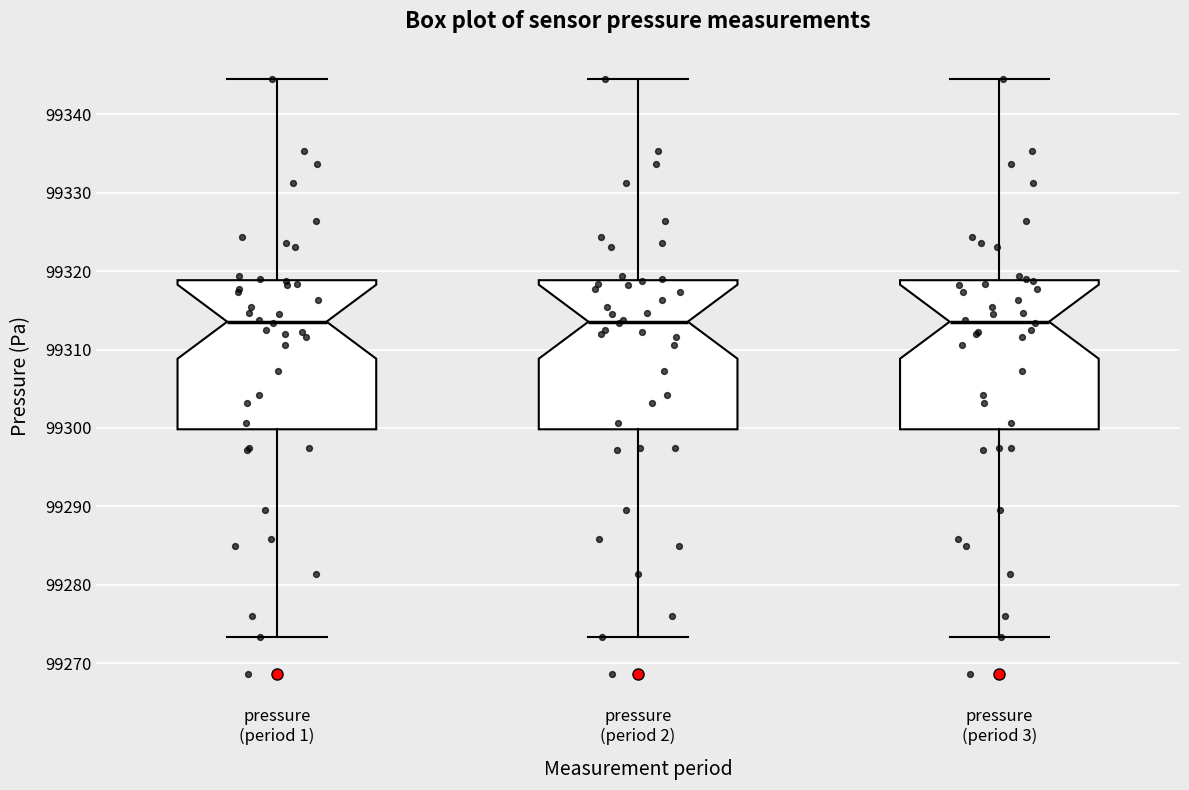

Where is the upper edge of the box for pressure (period 3) on the y-axis? The values are not printed on the chart, so give them approximately, as read against the axis.

99319